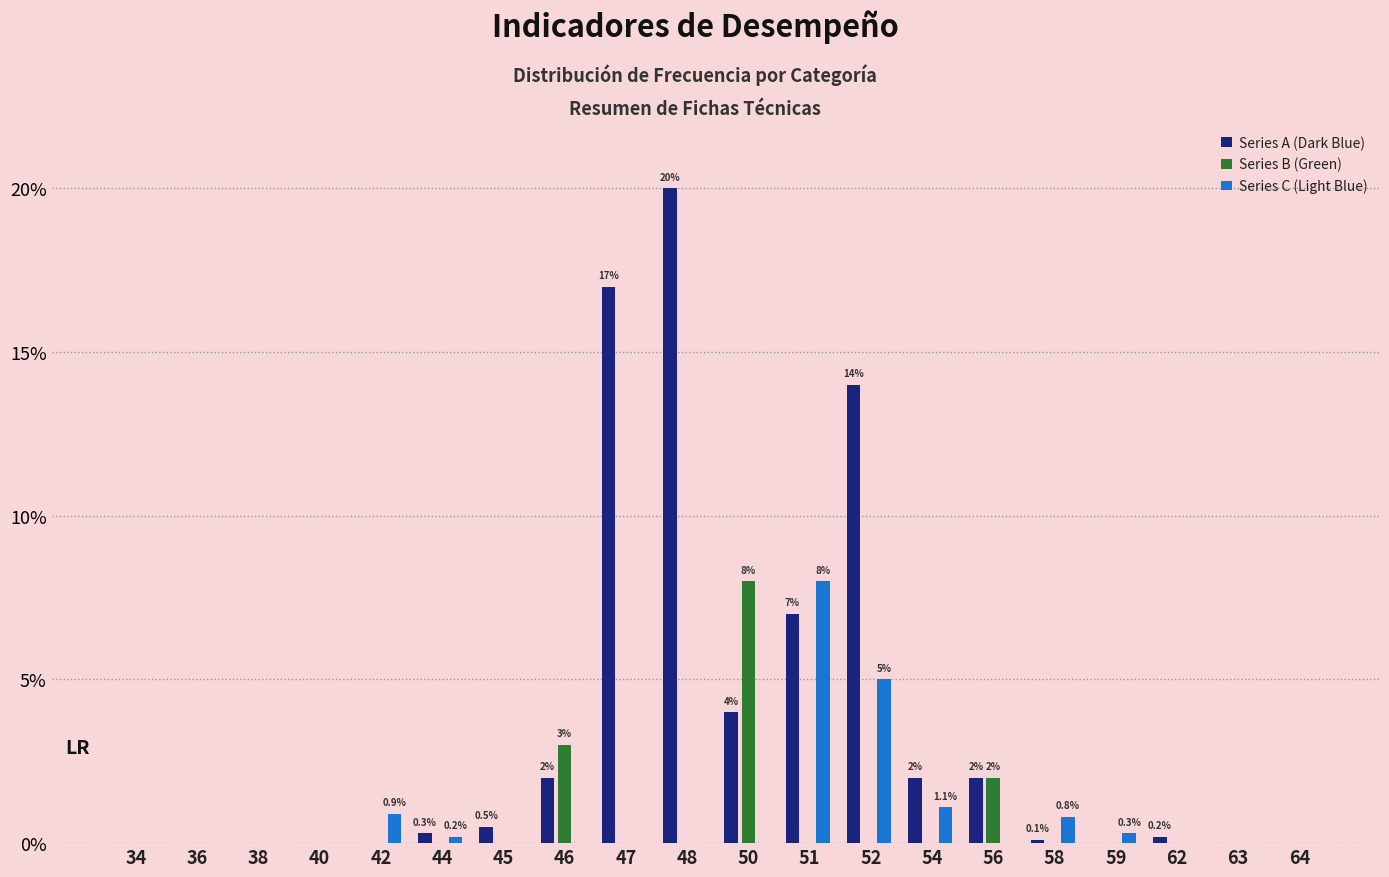

Reading left to right, extract all data points from this chart.

Series A (Dark Blue): 0.0	0.0	0.0	0.0	0.0	0.3	0.5	2.0	17.0	20.0	4.0	7.0	14.0	2.0	2.0	0.1	0.0	0.2	0.0	0.0
Series B (Green): 0.0	0.0	0.0	0.0	0.0	0.0	0.0	3.0	0.0	0.0	8.0	0.0	0.0	0.0	2.0	0.0	0.0	0.0	0.0	0.0
Series C (Light Blue): 0.0	0.0	0.0	0.0	0.9	0.2	0.0	0.0	0.0	0.0	0.0	8.0	5.0	1.1	0.0	0.8	0.3	0.0	0.0	0.0